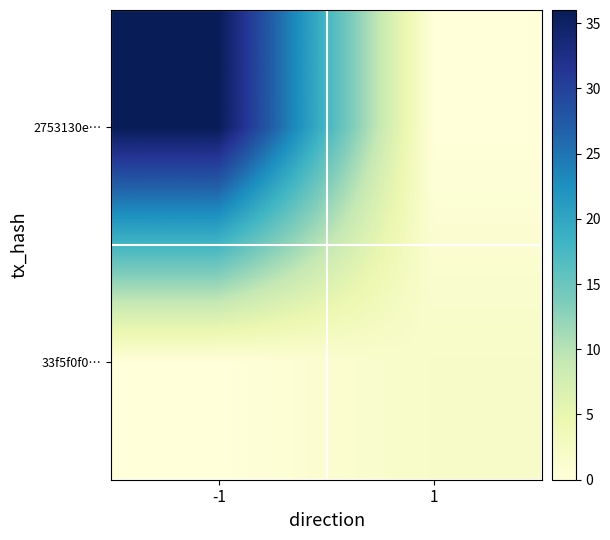

What is the difference between the highest and lowest values at -1?

36